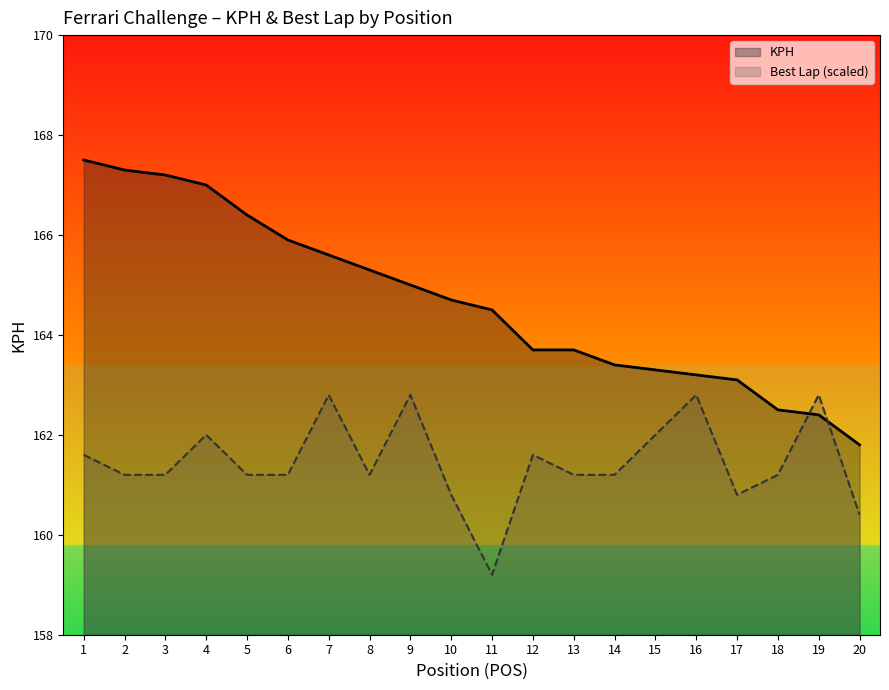

What is the sum of all Best Lap (scaled) values?

3229.2